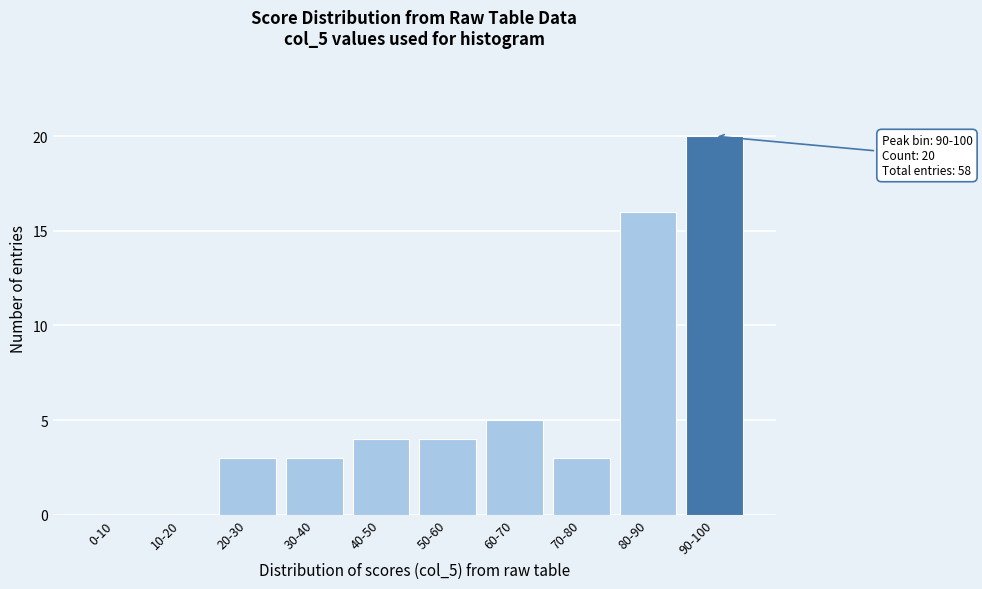

Reading left to right, what are all the values shown in this chart?

0-10=0	10-20=0	20-30=3	30-40=3	40-50=4	50-60=4	60-70=5	70-80=3	80-90=16	90-100=20